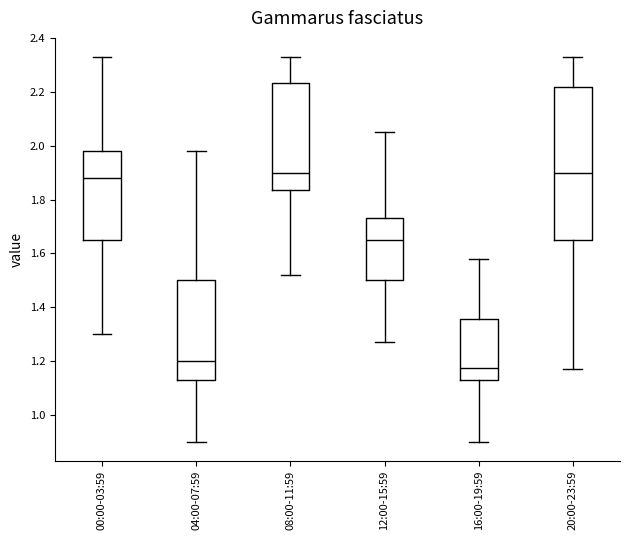

Comparing the boxes themselves (not the whiskers), which one is the tallest?

20:00-23:59